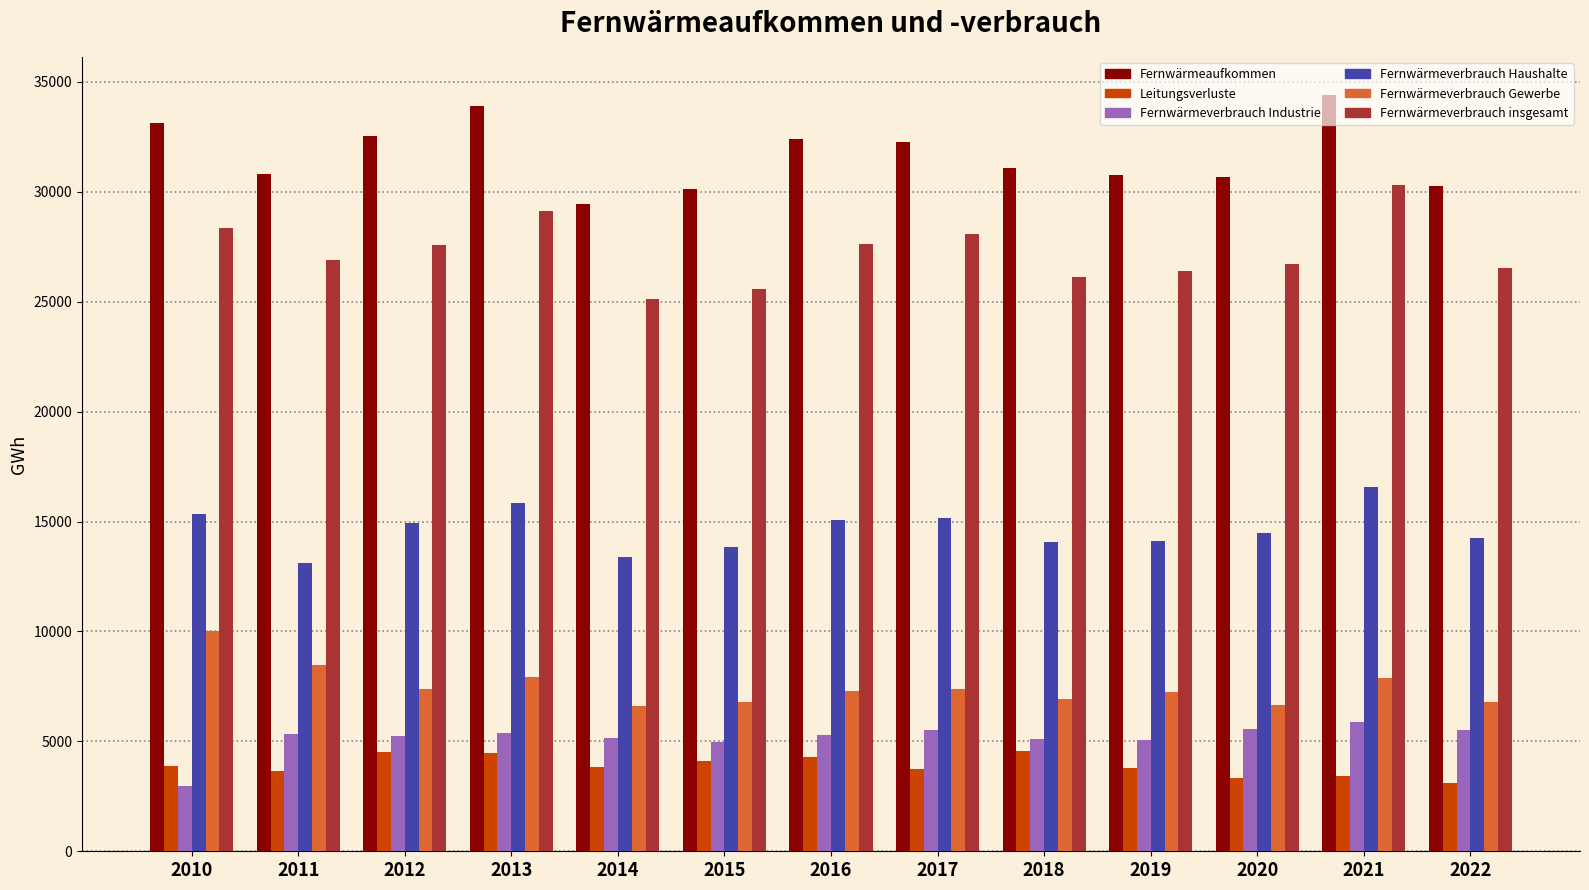

At how many categories does at least one series exceed 19930?

13